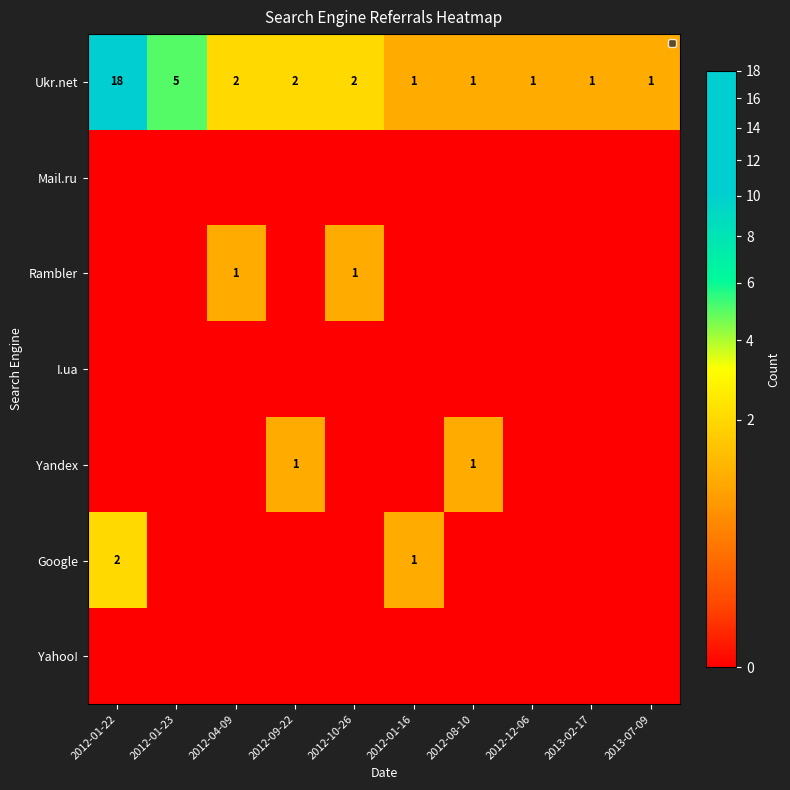

True or false: Rambler has a value of 0 at 2012-01-16.

True